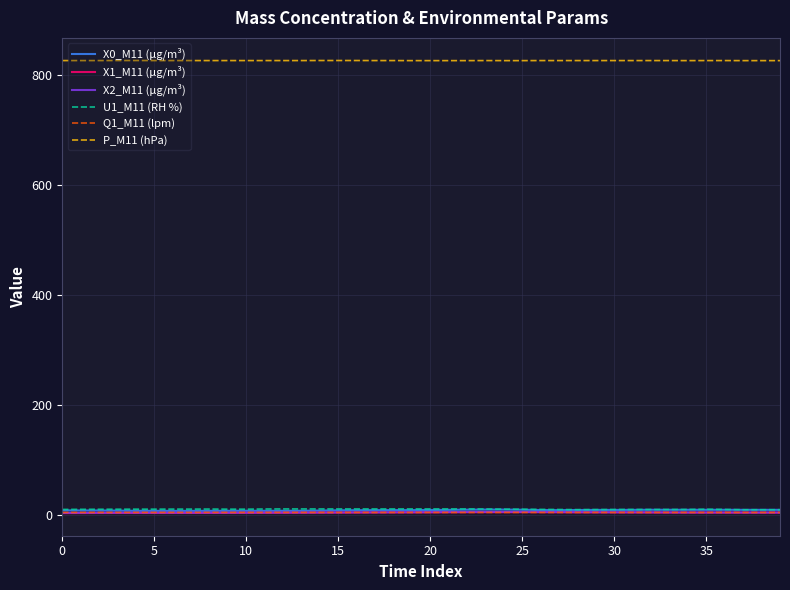

True or false: X0_M11 (μg/m³) and P_M11 (hPa) intersect in this chart.

False